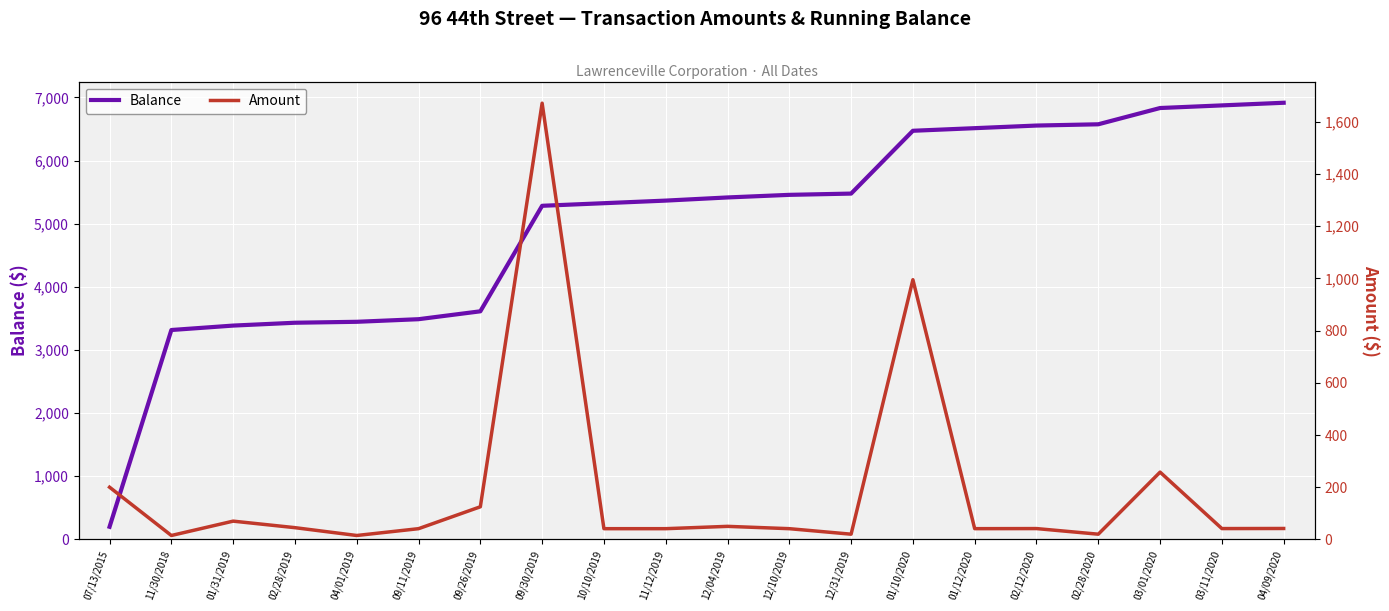

Which has a higher value, 11/12/2019 or 10/10/2019?

11/12/2019